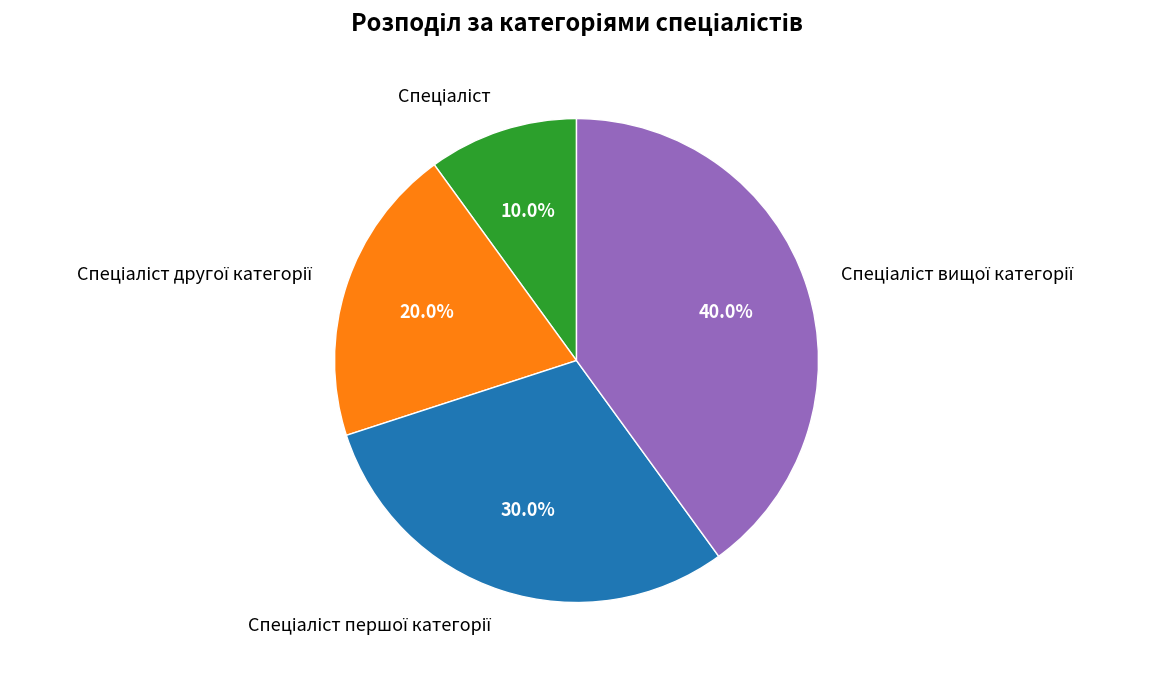

Is there a majority slice in this chart?

No